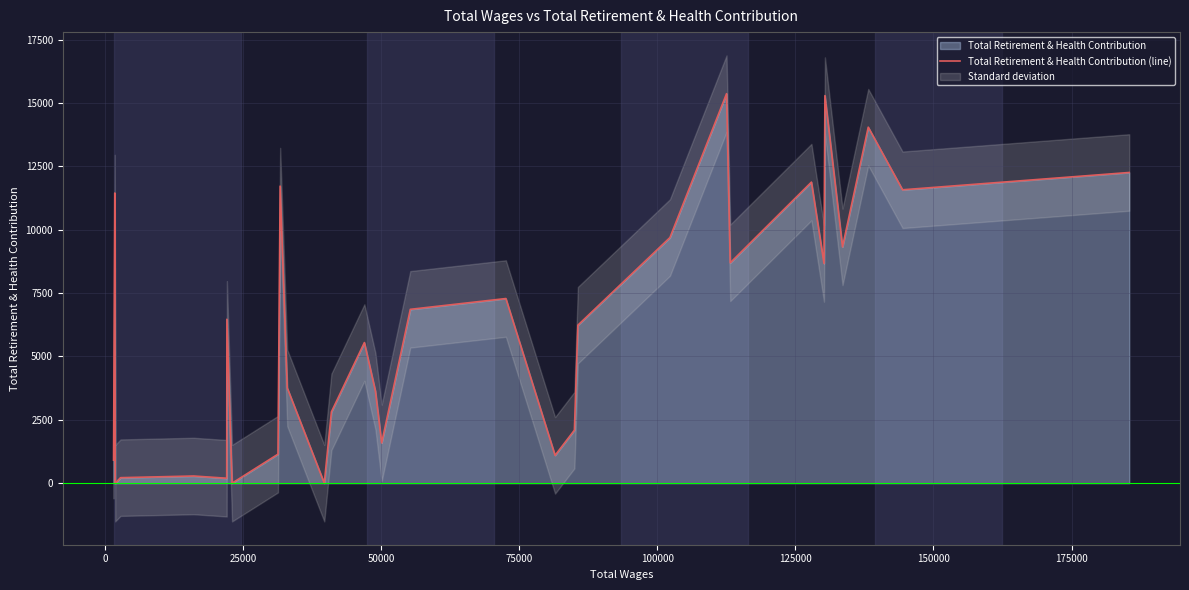

The value at 28 is 22750. True or false?

False